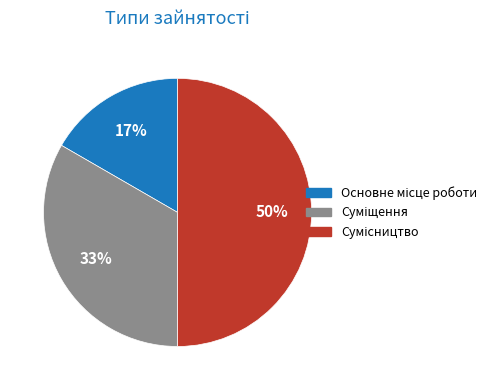

To the nearest percent, what is the difference between the largest and smallest slice percentages?

33%